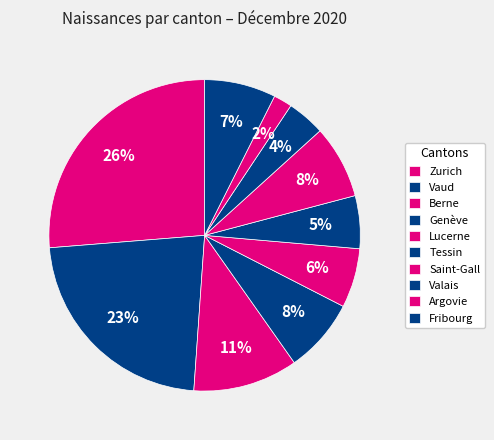

What is the smallest slice in the pie chart?

Argovie